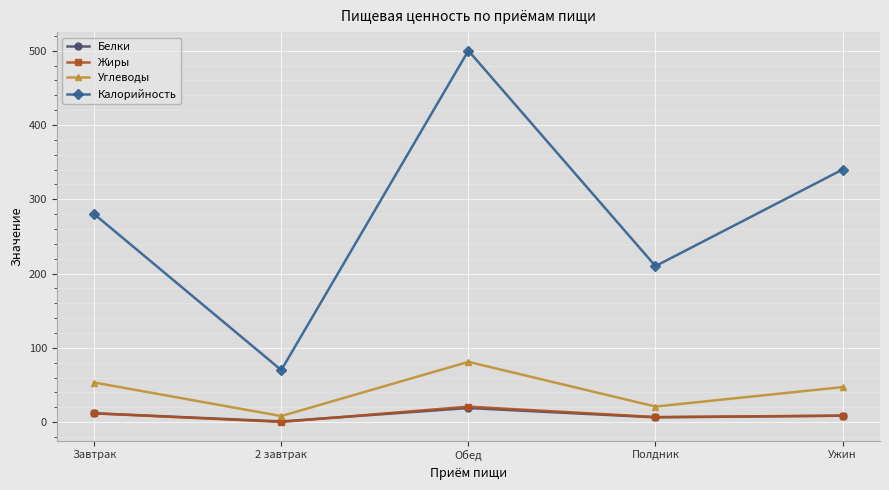

Between which two adjacent categories do Жиры and Белки first intersect?

2 завтрак and Обед